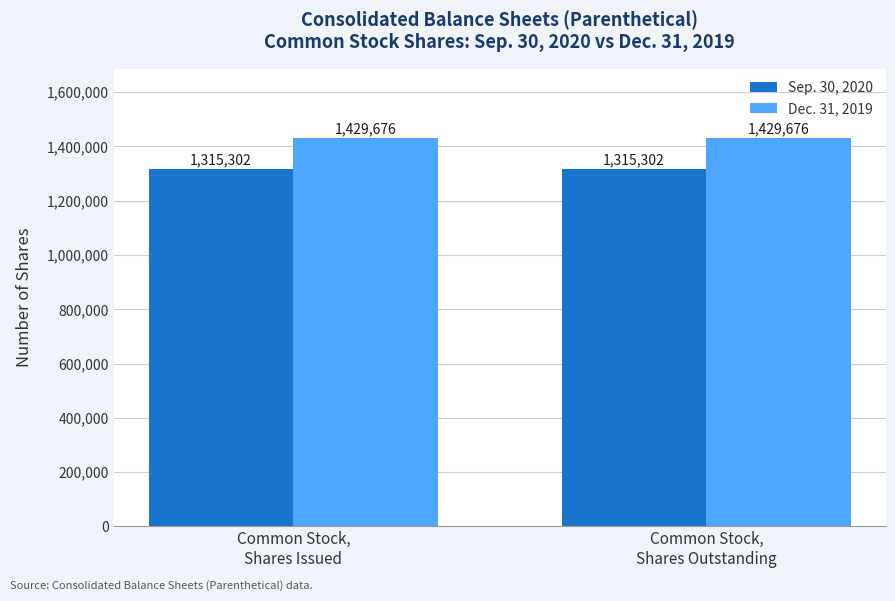

Reading left to right, extract all data points from this chart.

Sep. 30, 2020: Common Stock,
Shares Issued=1315302	Common Stock,
Shares Outstanding=1315302
Dec. 31, 2019: Common Stock,
Shares Issued=1429676	Common Stock,
Shares Outstanding=1429676